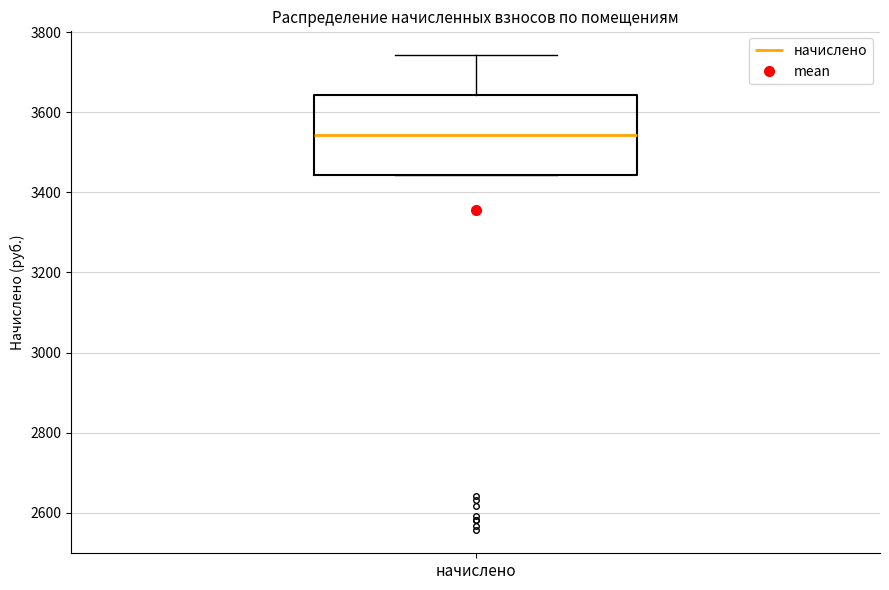

Transcribe this box plot: give where the median line is, the range the box spans, and where the two whiskers end, as read against the y-axis. The values are not printed on the chart, so give them approximately, as read against the axis.

median 3540, box 3440 to 3640, whiskers 3440 to 3740